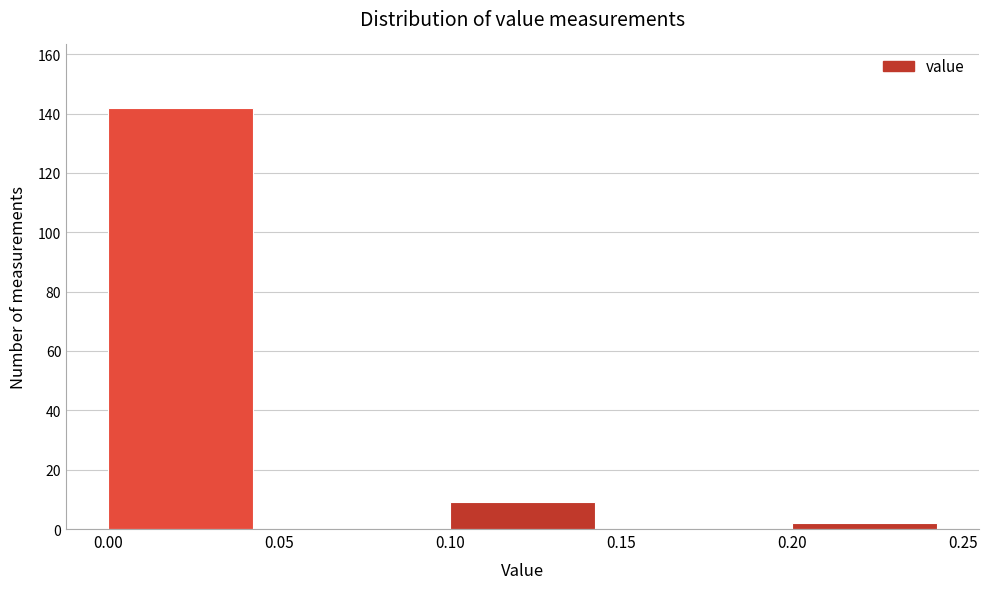

Reading left to right, transcribe this chart: for each bar, give the range it covers on the x-axis and its height. The values are not printed on the chart, so give them approximately, as read against the axis.

0.00 to 0.05: 142
0.05 to 0.10: 0
0.10 to 0.15: 10
0.15 to 0.20: 0
0.20 to 0.25: 2